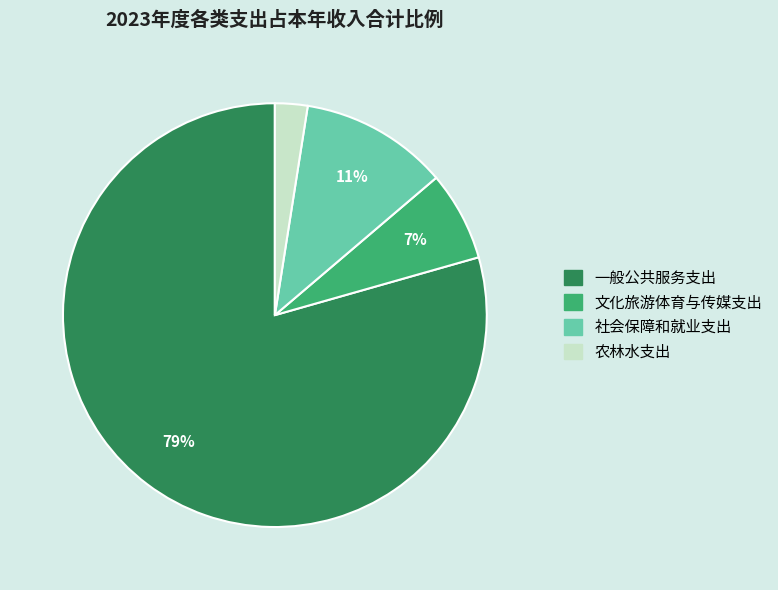

To the nearest percent, what portion does 农林水支出 represent?

2%